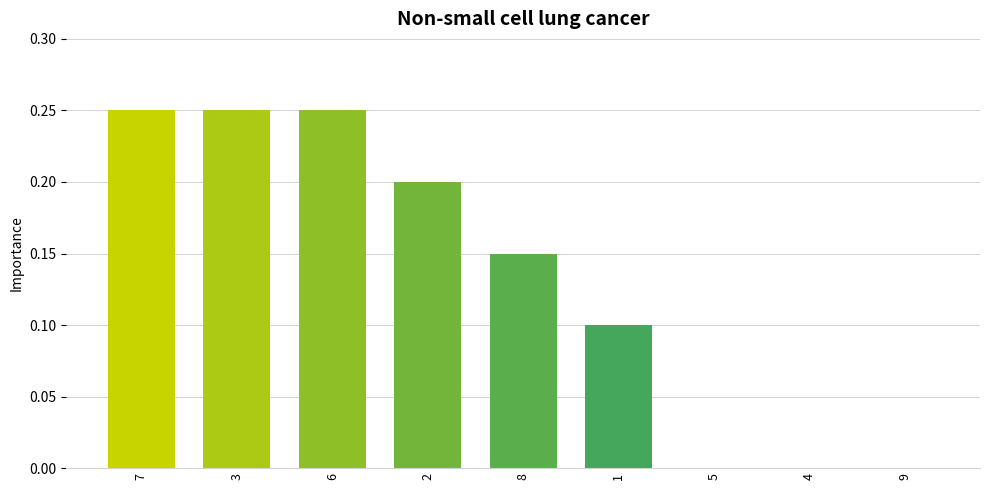

What is the sum of the values at 6 and 2?

0.5